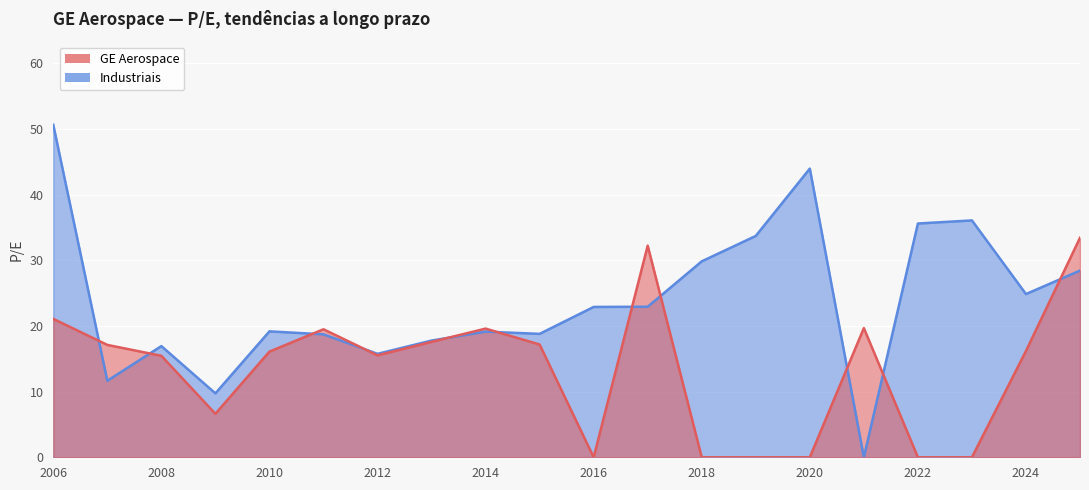

Which series has the largest total across all categories?

Industriais